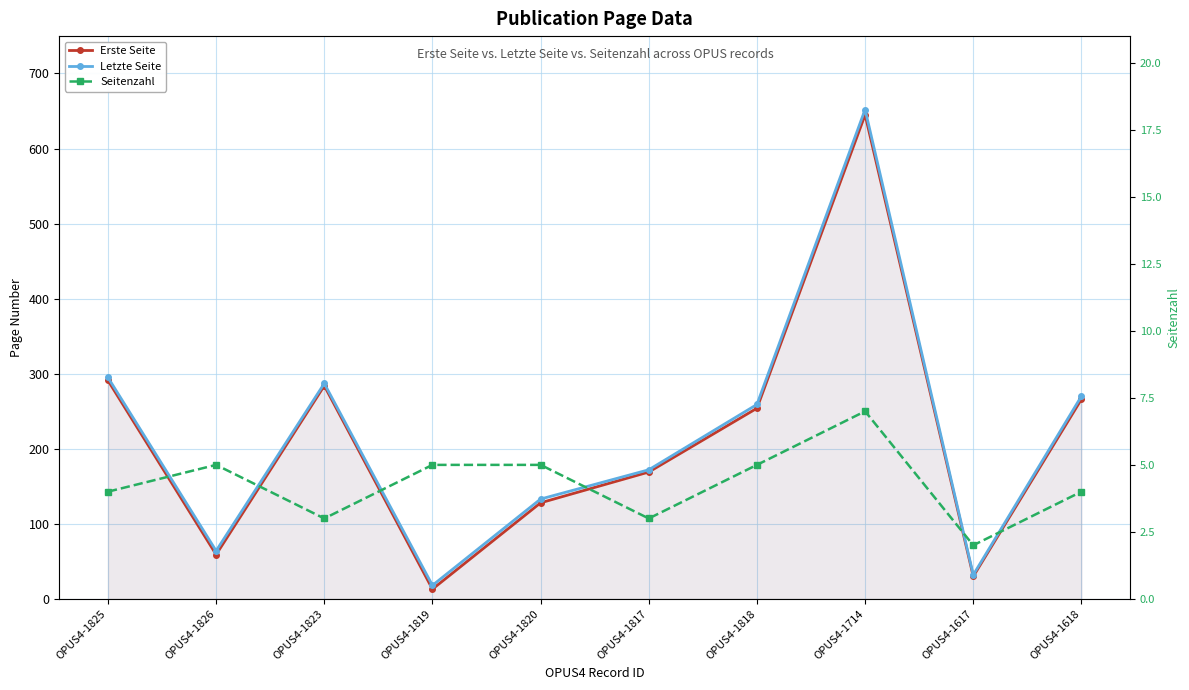

True or false: Letzte Seite has more than 2 points higher than both neighbors.

False